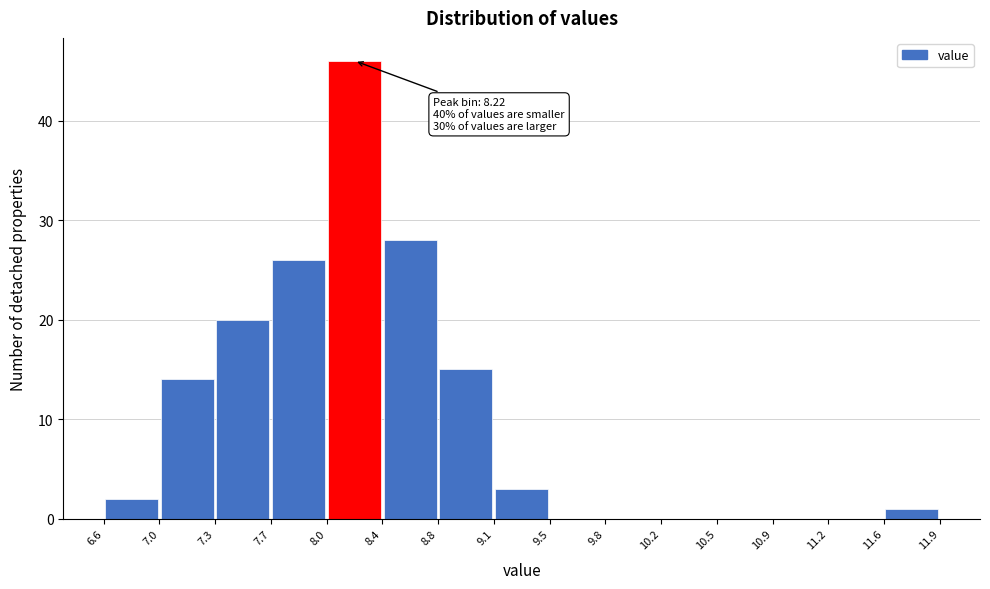

Over which range of the x-axis is the bar tallest?

8.0 to 8.4